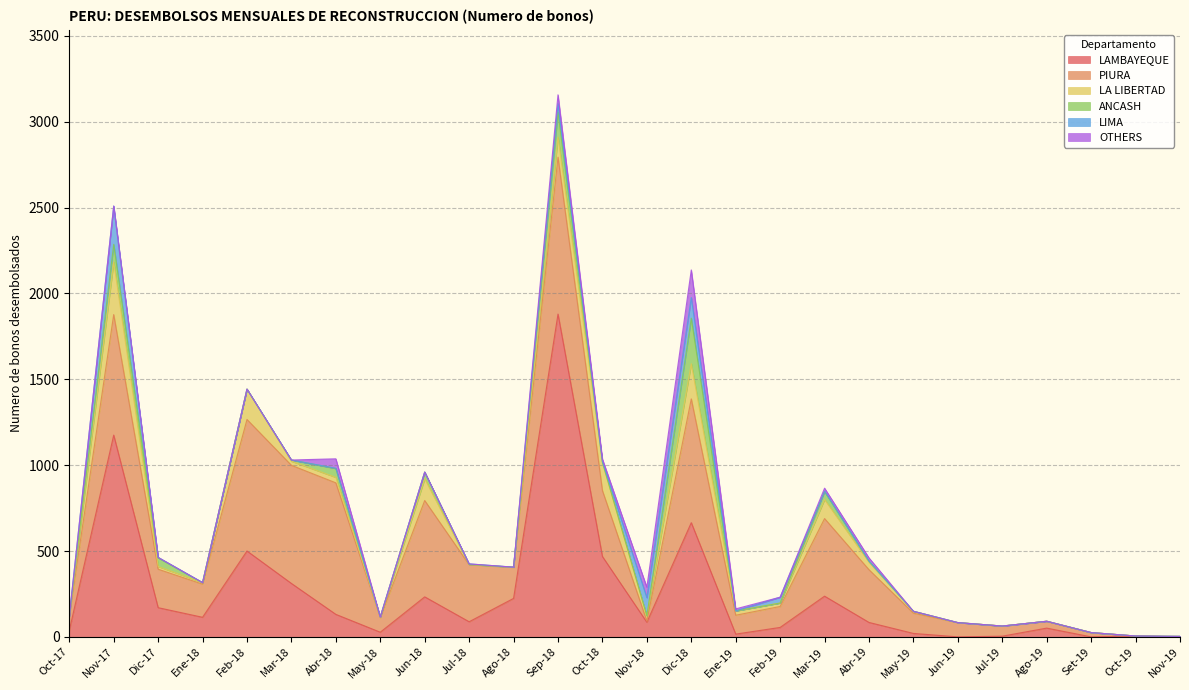

What is the sum of all OTHERS values?

391